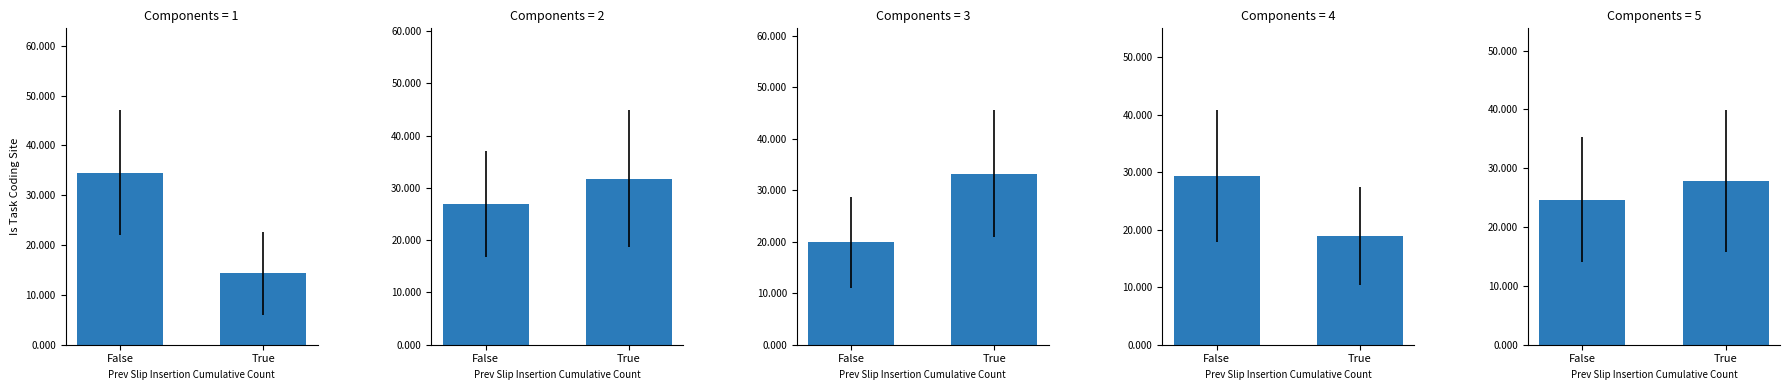

True or false: PM10_24hr_rolling_average has a value of 5.5 at 2.

False